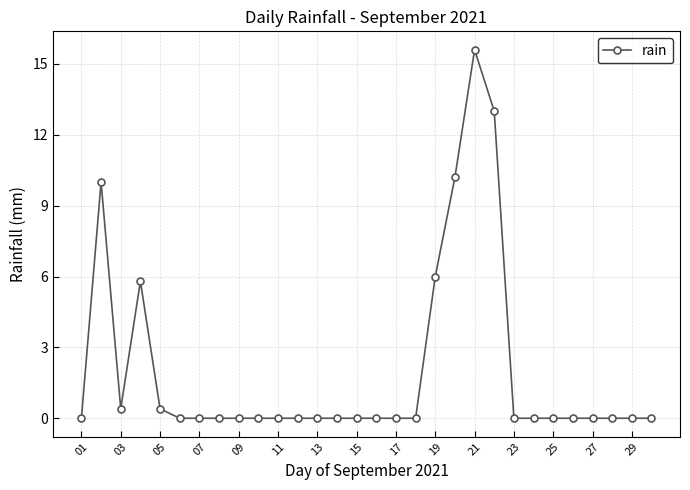

Reading left to right, transcribe all the data shown in this chart.

0.0	10.0	0.4	5.8	0.4	0.0	0.0	0.0	0.0	0.0	0.0	0.0	0.0	0.0	0.0	0.0	0.0	0.0	6.0	10.2	15.6	13.0	0.0	0.0	0.0	0.0	0.0	0.0	0.0	0.0